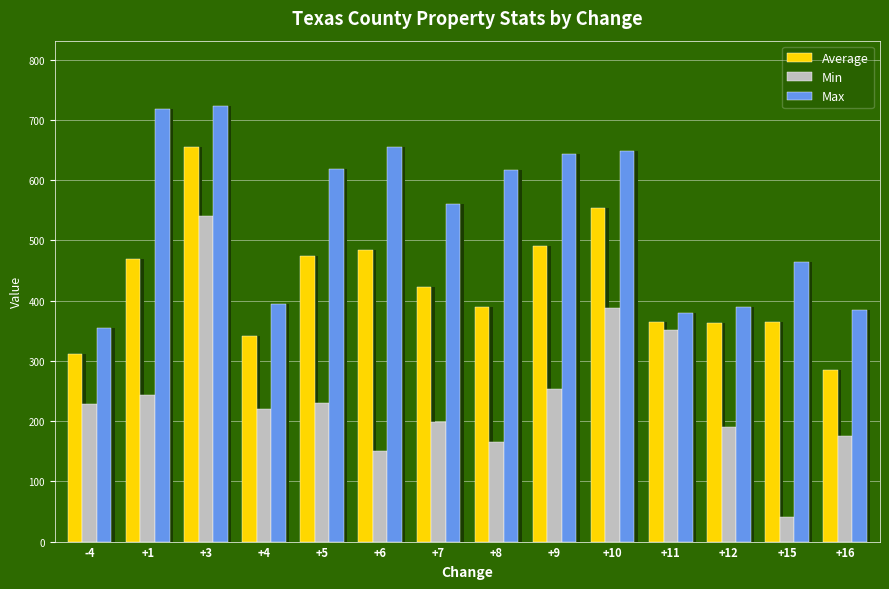

Is it true that Max equals 718 at +1?

True